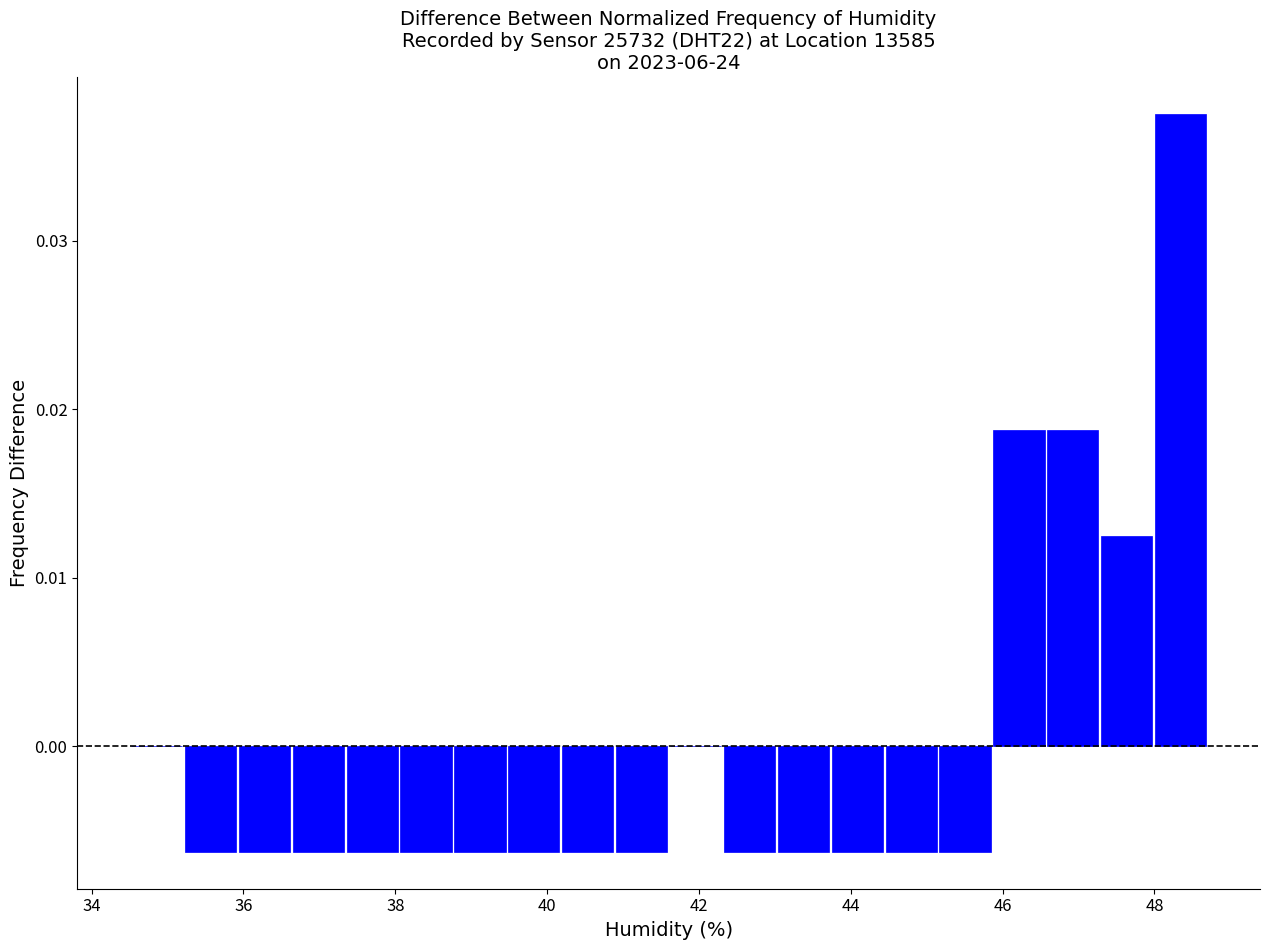

Around what value on the x-axis is the tallest bar? Give the approximate position of its centre, as read against the axis.

48.4